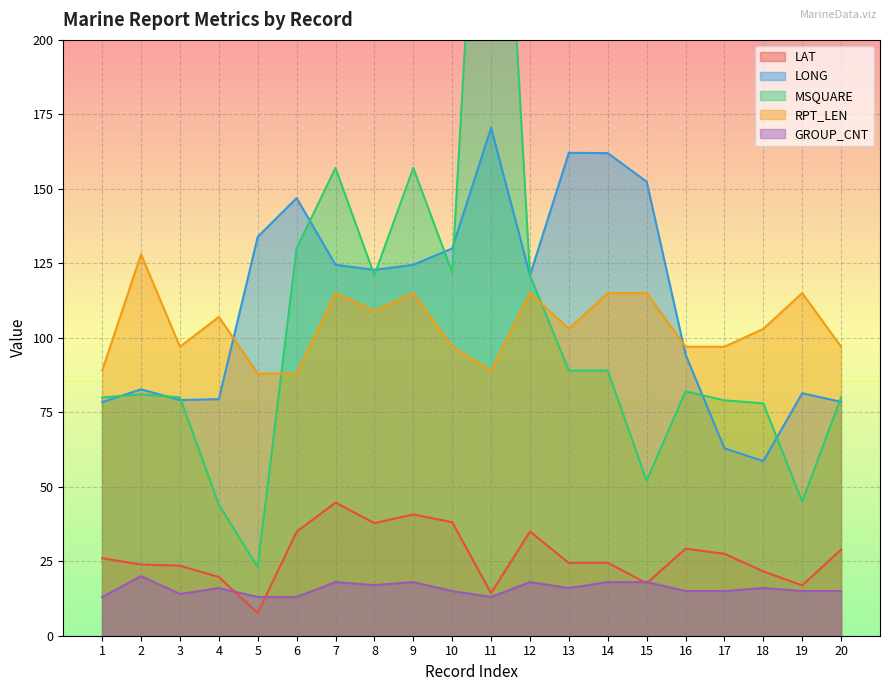

What is the difference between the maximum and minimum values in the GROUP_CNT series?

7.0